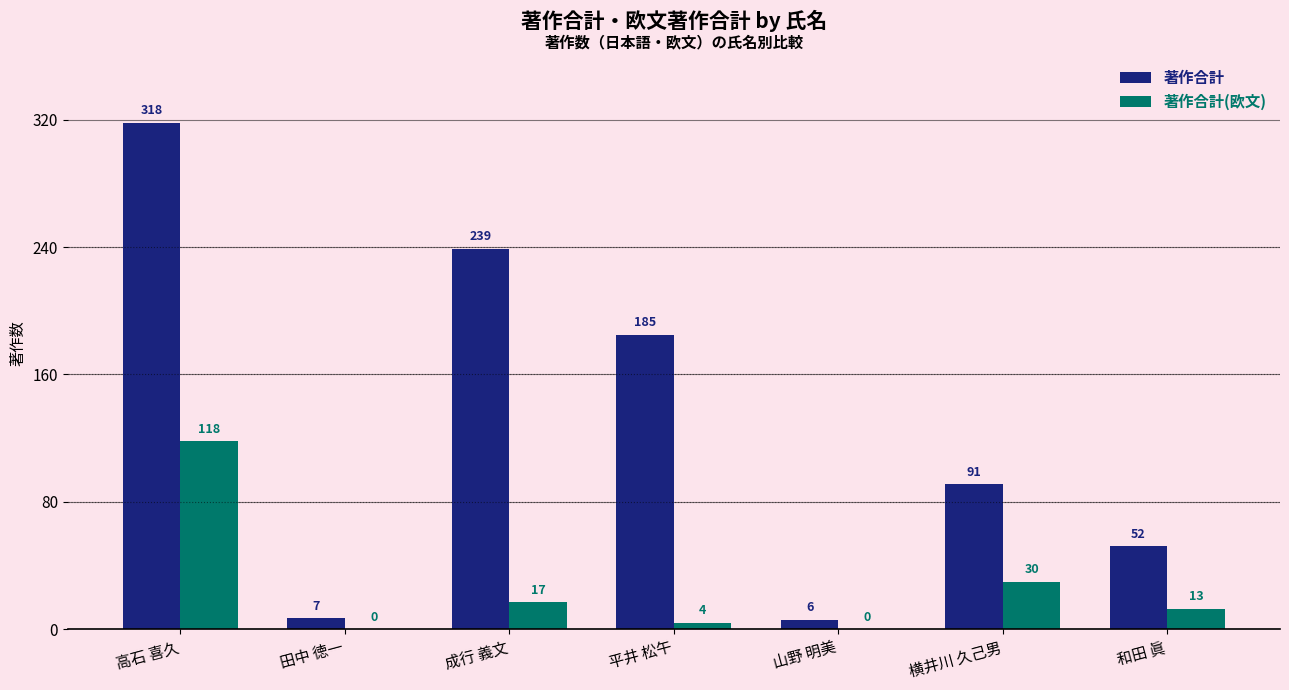

Reading left to right, what are all the values shown in this chart?

著作合計: 高石 喜久=318	田中 徳一=7	成行 義文=239	平井 松午=185	山野 明美=6	横井川 久己男=91	和田 眞=52
著作合計(欧文): 高石 喜久=118	田中 徳一=0	成行 義文=17	平井 松午=4	山野 明美=0	横井川 久己男=30	和田 眞=13